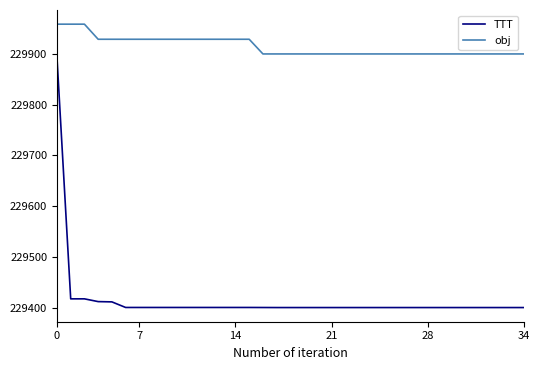

Which series has the widest spread of values?

TTT